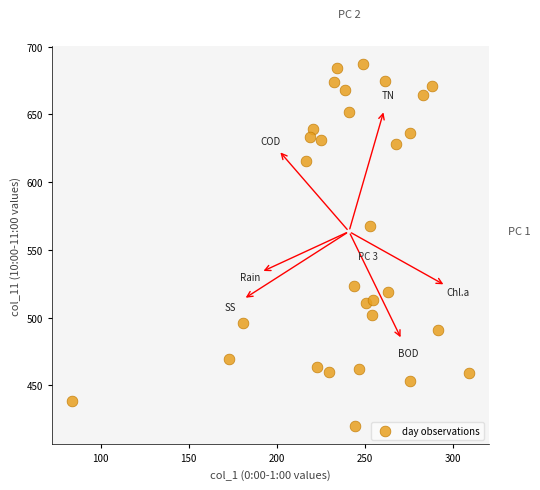

What Y value in the scatter plot is closest to 553?

567.4